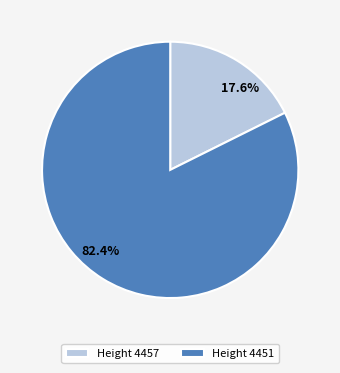

Is Height 4451 the majority of the pie?

Yes